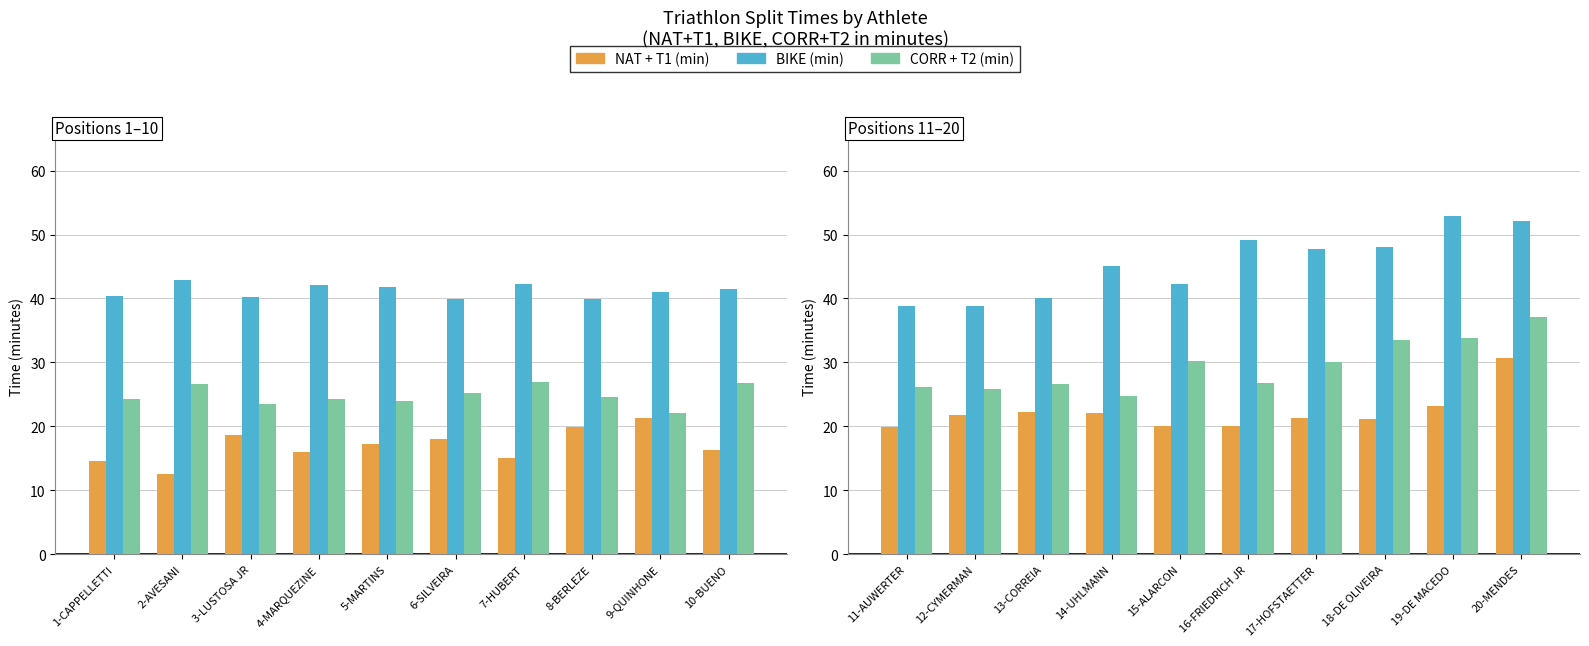

What is the difference between the maximum and minimum values in the BIKE series?

14.0